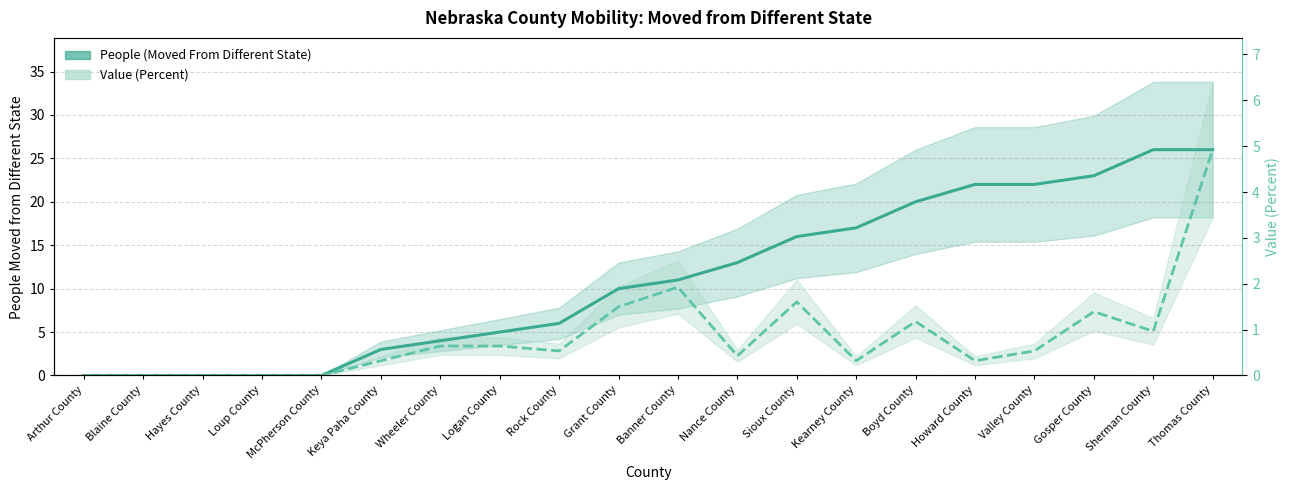

Is it true that People (Moved From Different State) equals 11.0 at Banner County?

True